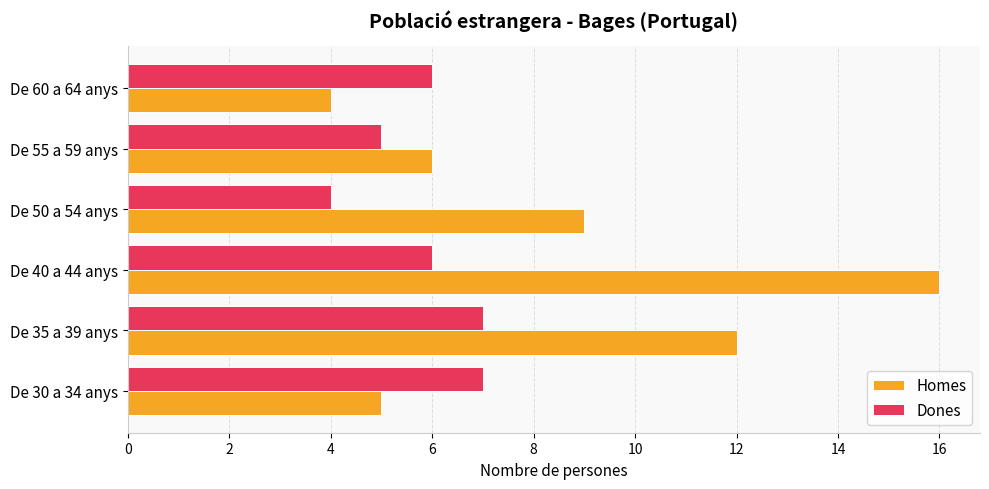

Which series has the largest total across all categories?

Homes